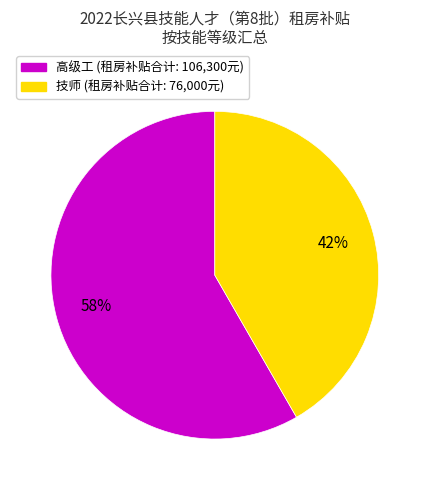

To the nearest percent, what is the average slice percentage?

50%